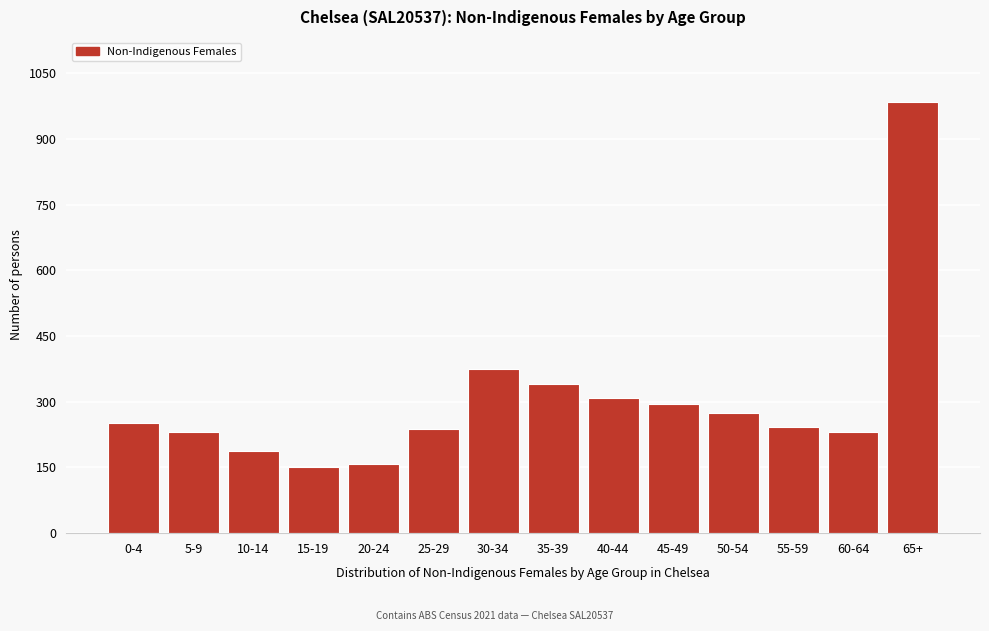

True or false: the data shows 243 at 55-59.

True